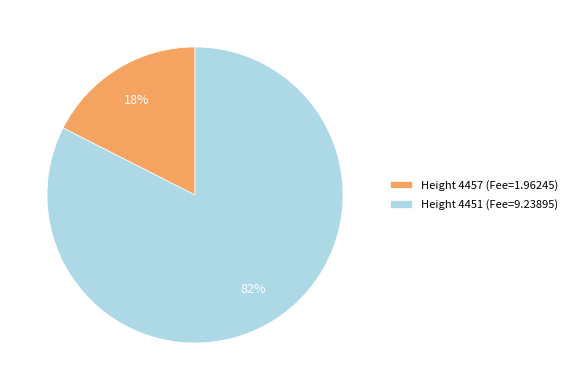

Which category accounts for the majority?

Height 4451 (Fee=9.23895)